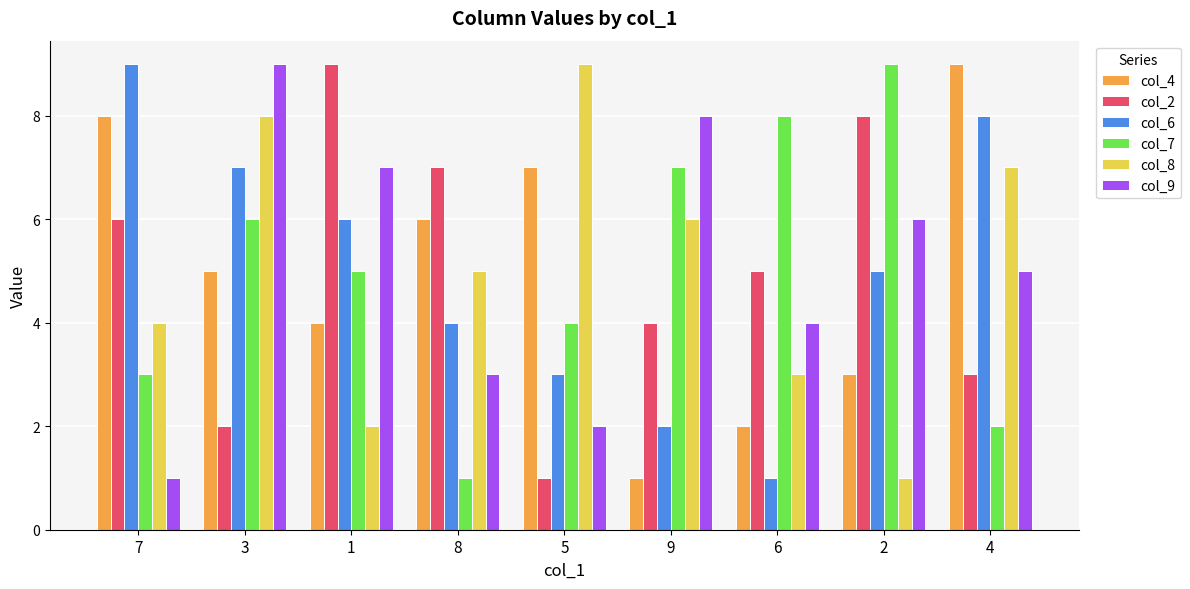

Reading right to left, transcribe all the data shown in this chart.

col_4: 4=9	2=3	6=2	9=1	5=7	8=6	1=4	3=5	7=8
col_2: 4=3	2=8	6=5	9=4	5=1	8=7	1=9	3=2	7=6
col_6: 4=8	2=5	6=1	9=2	5=3	8=4	1=6	3=7	7=9
col_7: 4=2	2=9	6=8	9=7	5=4	8=1	1=5	3=6	7=3
col_8: 4=7	2=1	6=3	9=6	5=9	8=5	1=2	3=8	7=4
col_9: 4=5	2=6	6=4	9=8	5=2	8=3	1=7	3=9	7=1